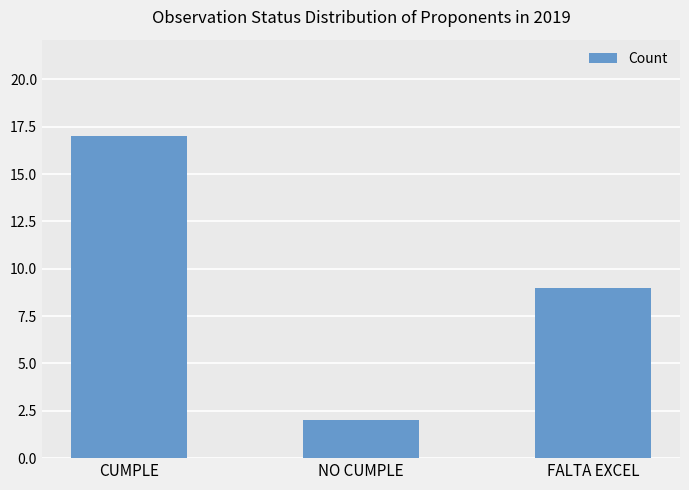

What is the change in value from CUMPLE to FALTA EXCEL?

-8